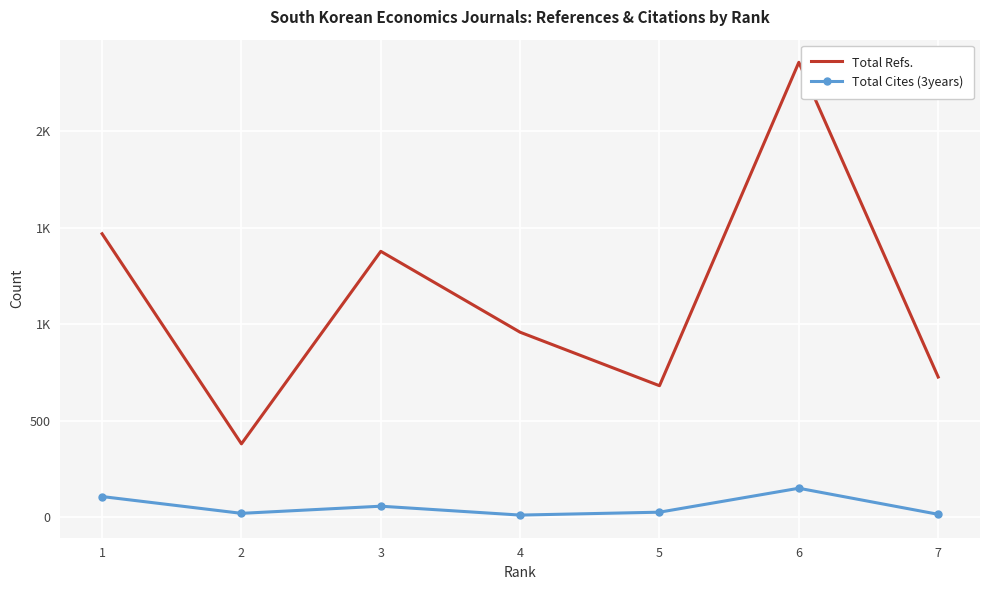

Rank the series by their average value, from lowest to highest.

Total Cites (3years), Total Refs.